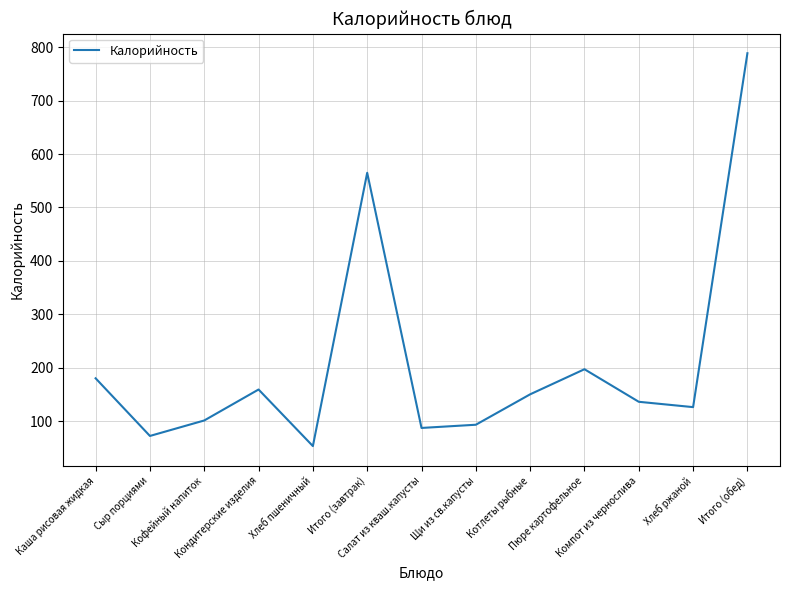

What is the difference between the maximum and second lowest values?

717